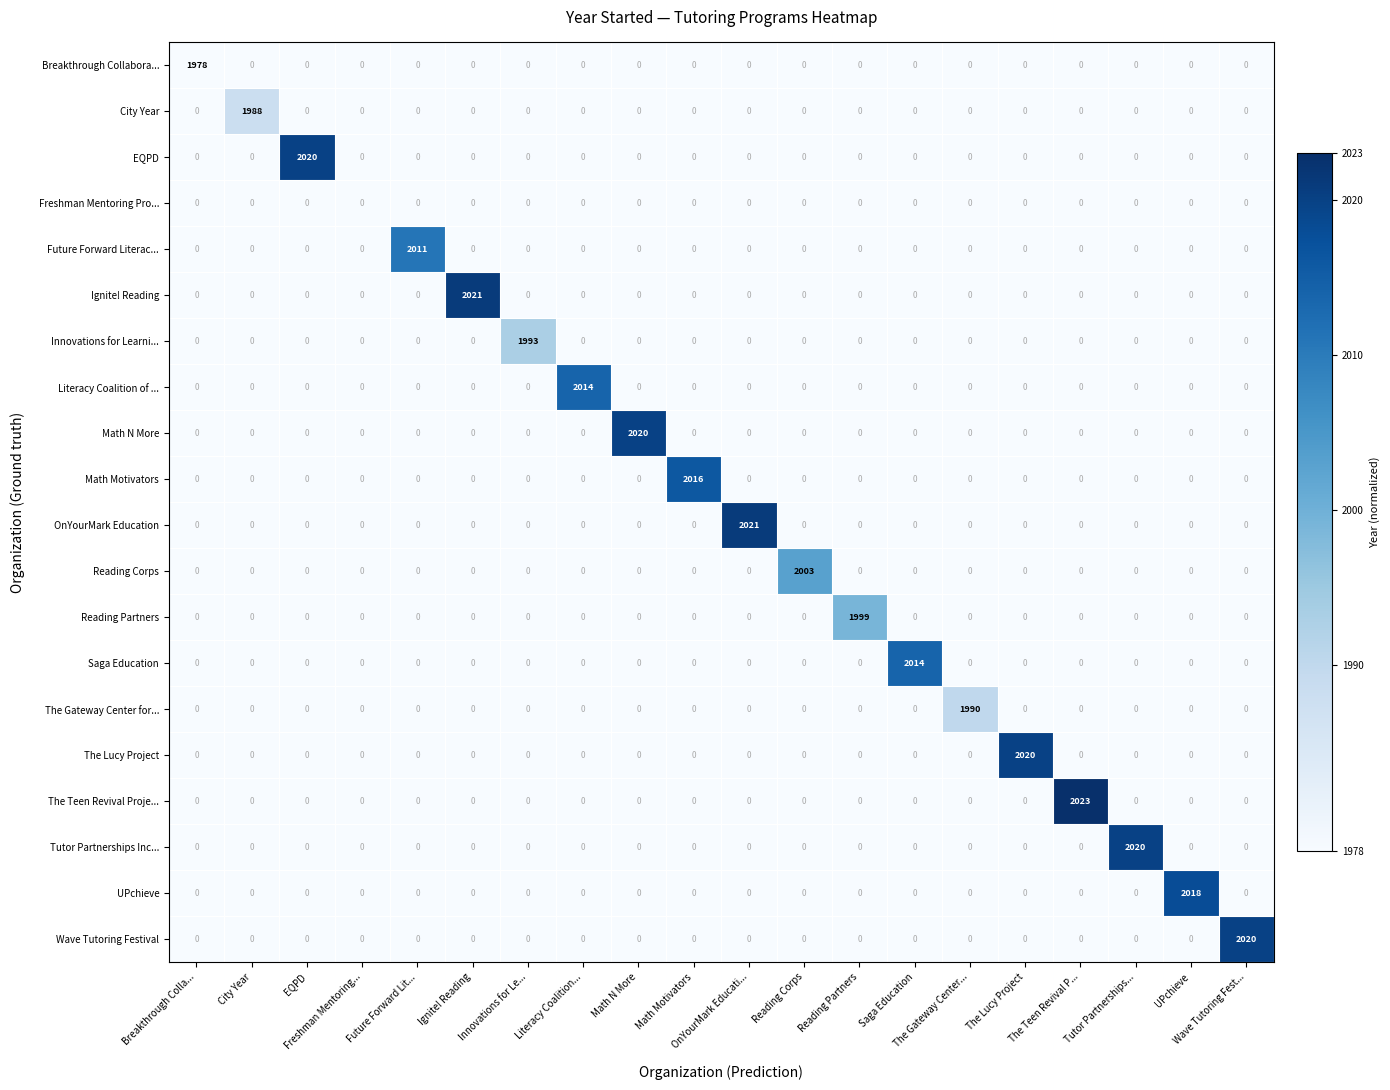

At how many categories does at least one series exceed 911?

19